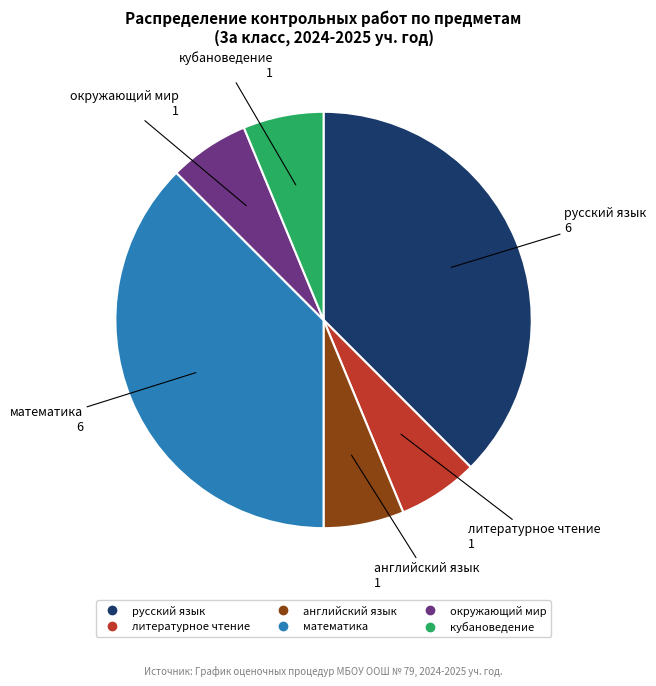

Is there a majority slice in this chart?

No